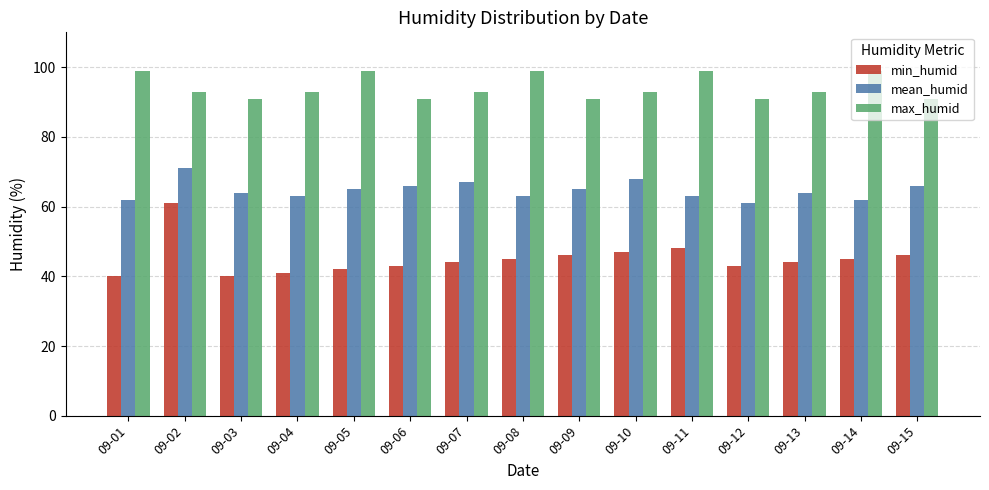

At 09-15, list the series in order from largest to smallest.

max_humid, mean_humid, min_humid